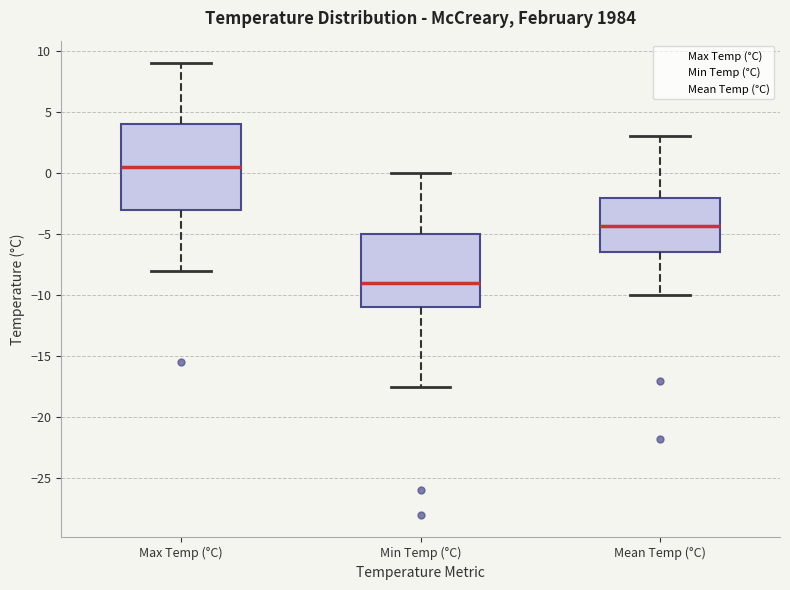

Which box is the tallest, from its lower edge to its upper edge?

Max Temp (°C)